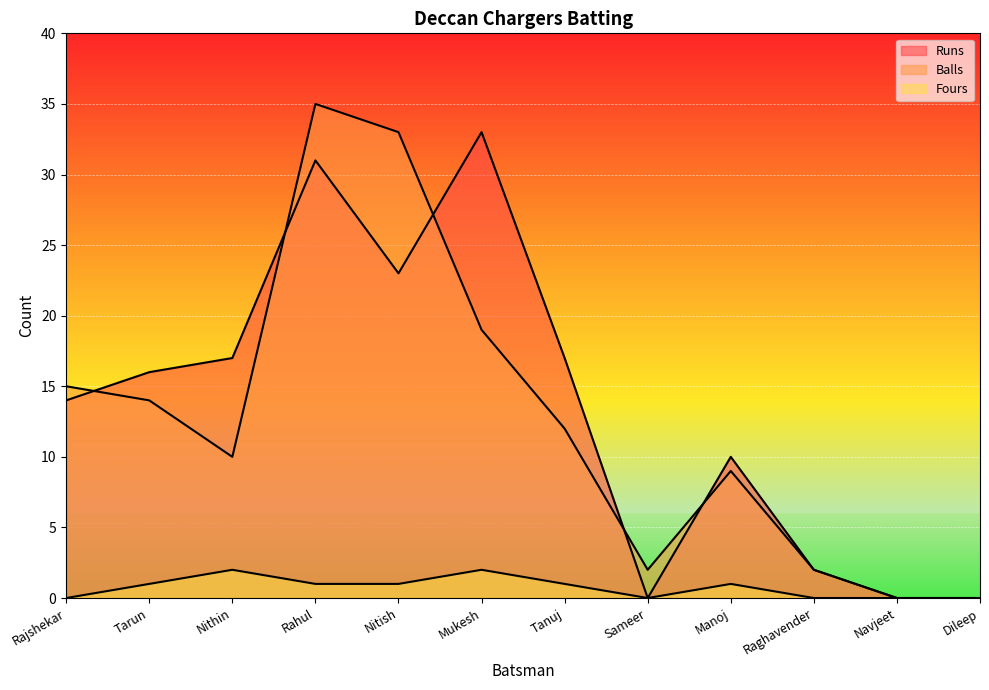

At which label is Balls closest to 17?

Rajshekar